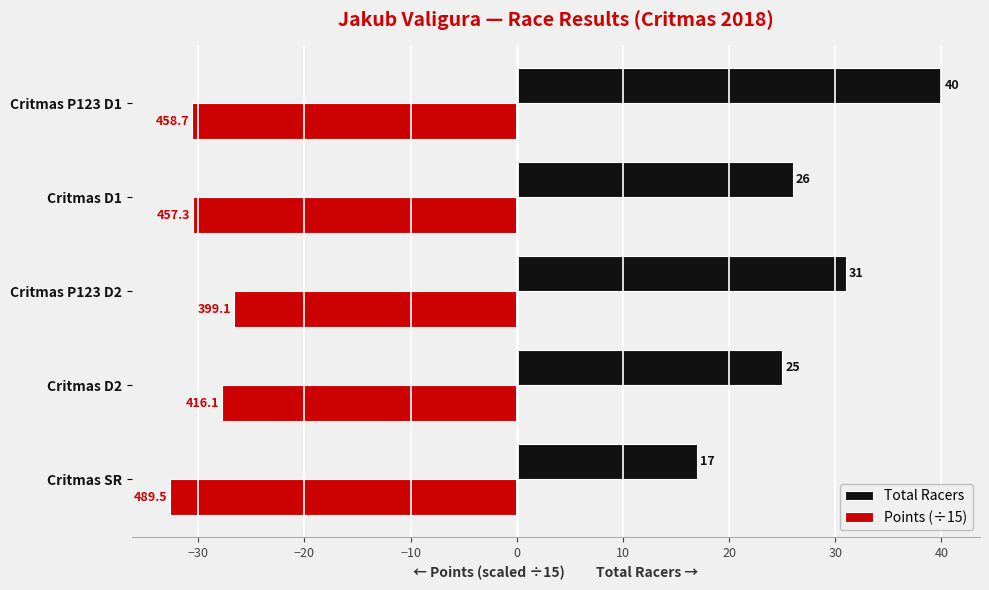

At which label is Total Racers closest to 28?

Critmas D1